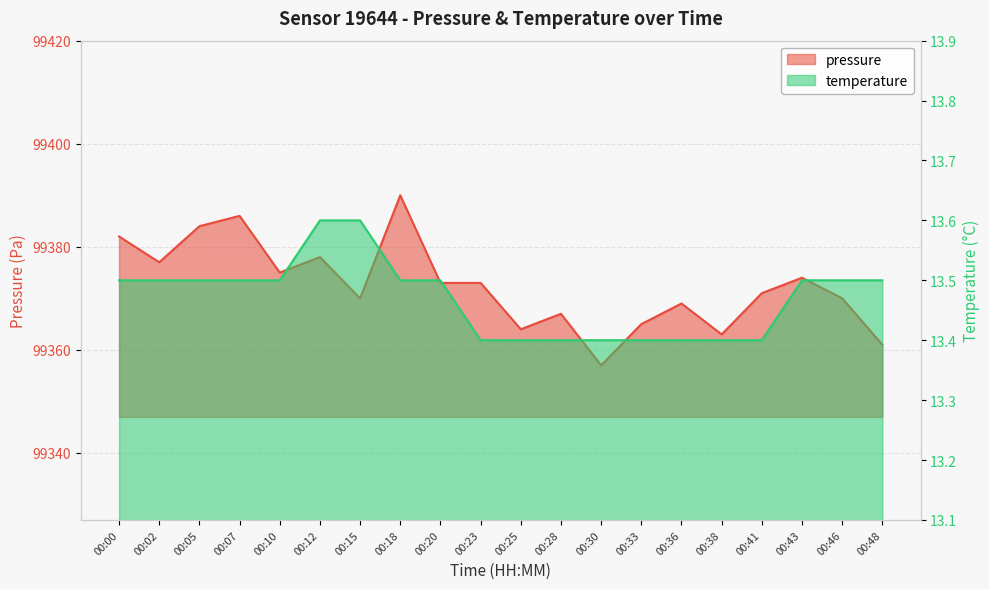

Does the chart display data point markers on the line(s)?

No